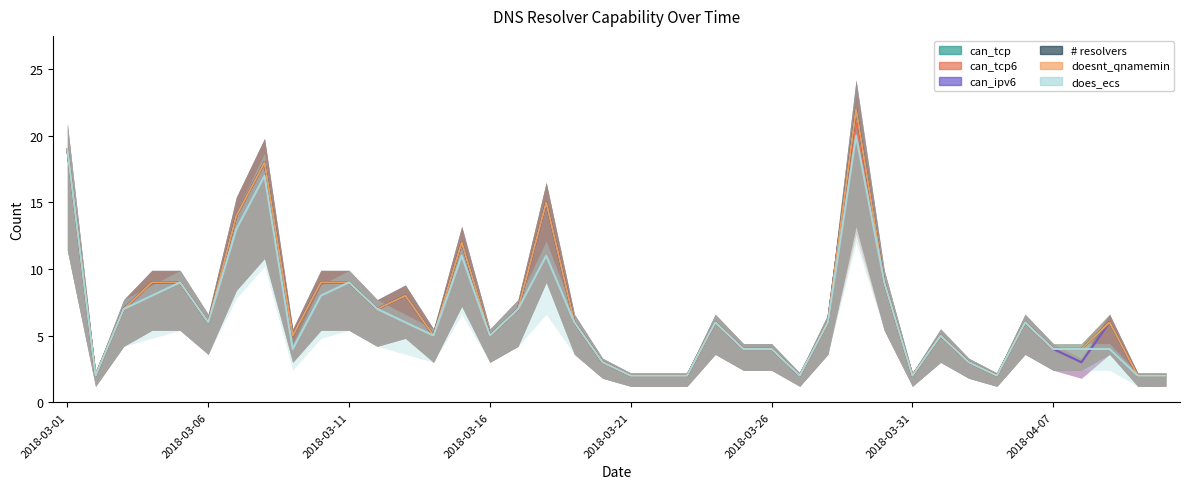

At which label is can_tcp closest to 12?

2018-03-15